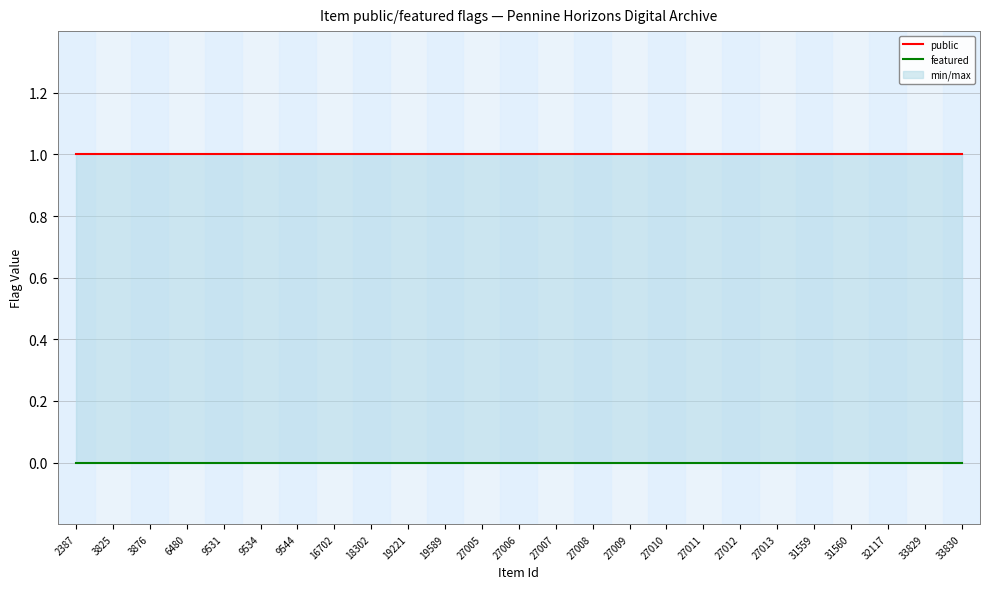

The value of public at 27006 is 1. True or false?

True